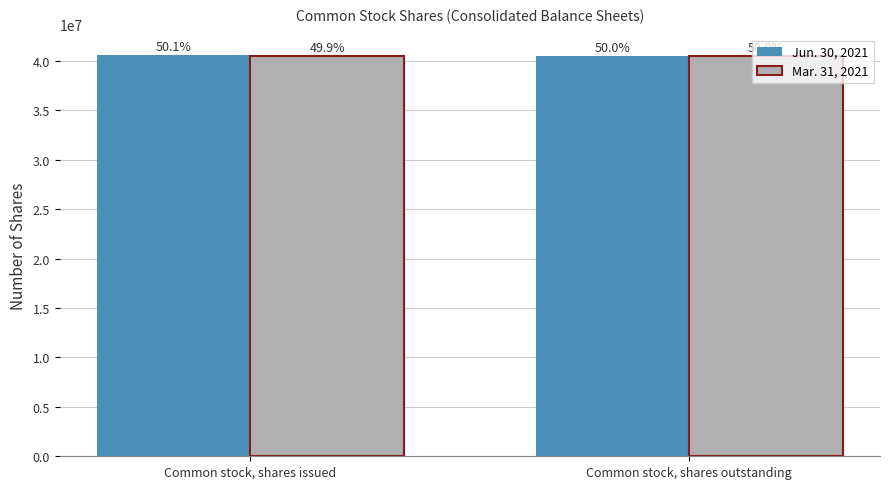

What is the total value across all series at Common stock, shares outstanding?

81063992